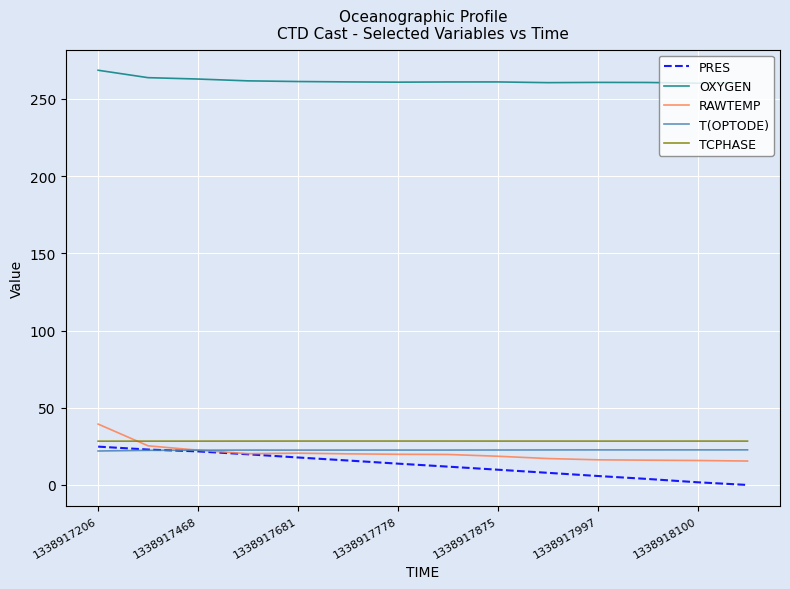

What is the minimum value for T(OPTODE)?

22.0